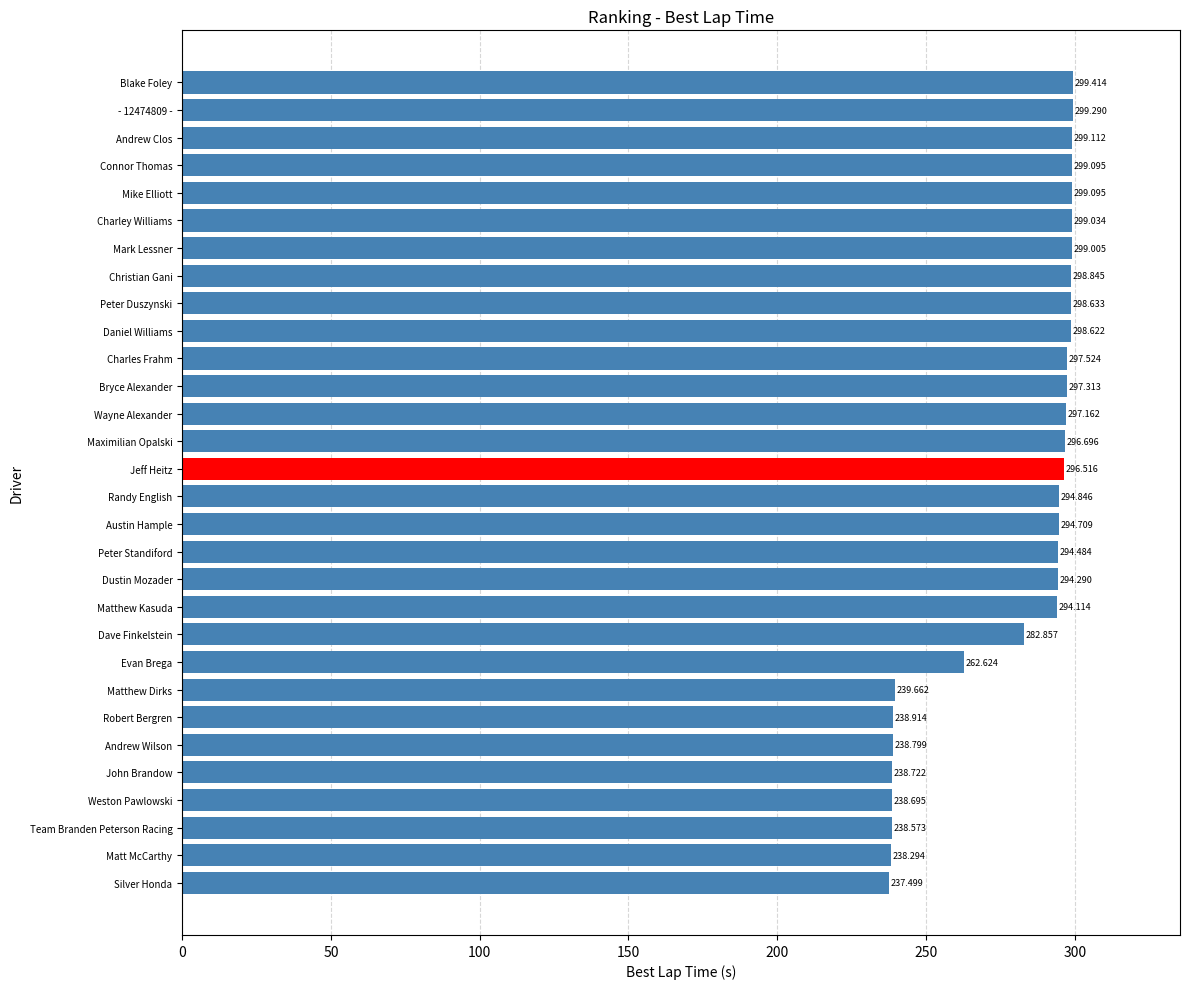

At which category does the chart reach its peak across all series?

Blake Foley